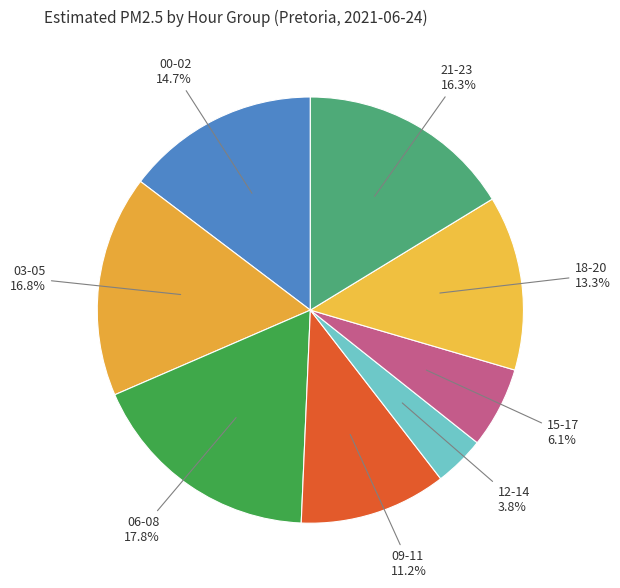

Rank the categories by value from lowest to highest.

12-14, 15-17, 09-11, 18-20, 00-02, 21-23, 03-05, 06-08